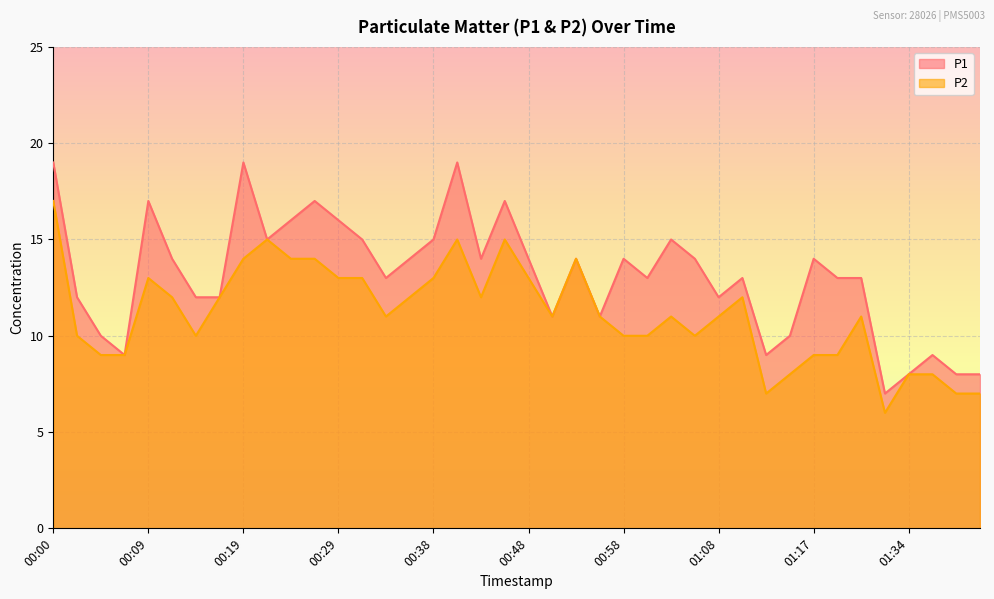

What is the approximate value of P2 at 00:14, to the nearest 5?

10